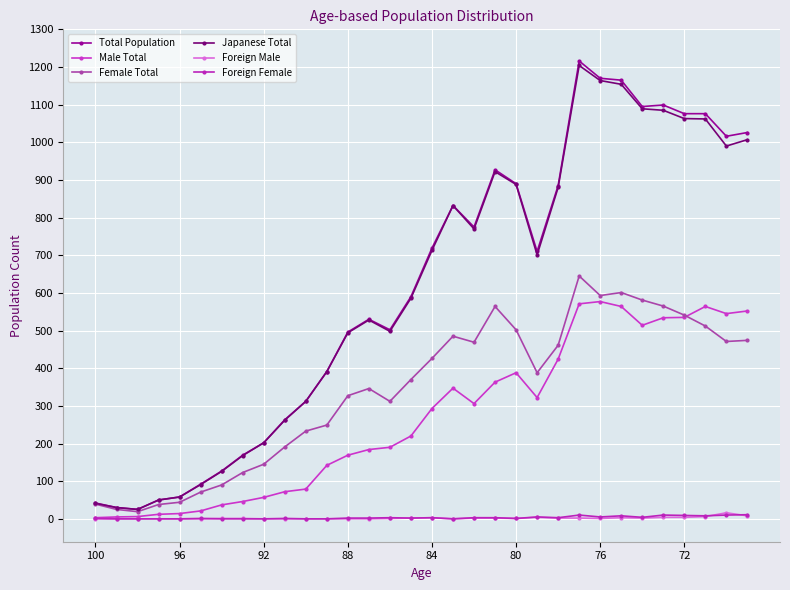

Count the number of categories in the chart.

32